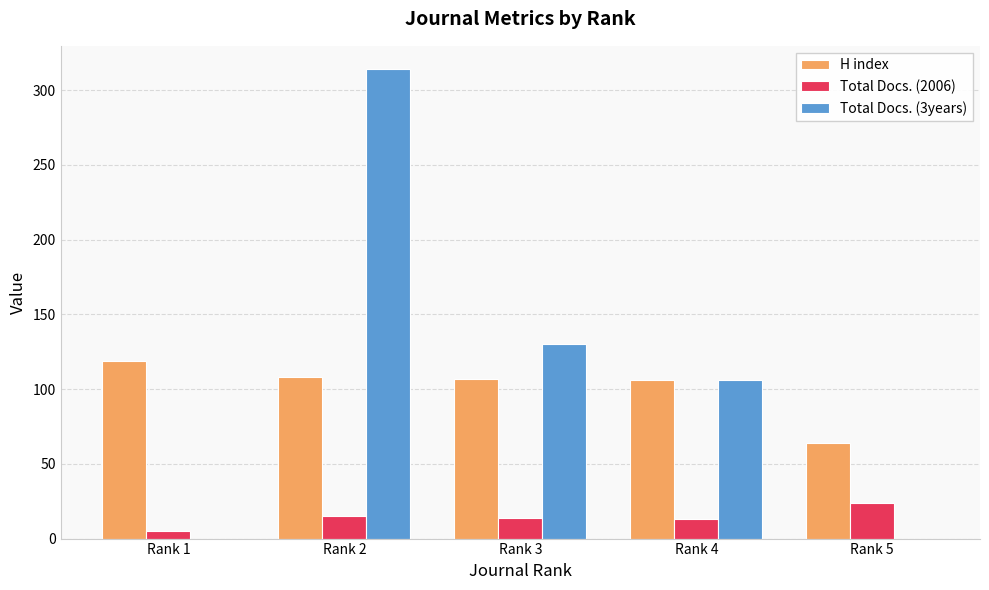

At which label is H index closest to 91?

Rank 4